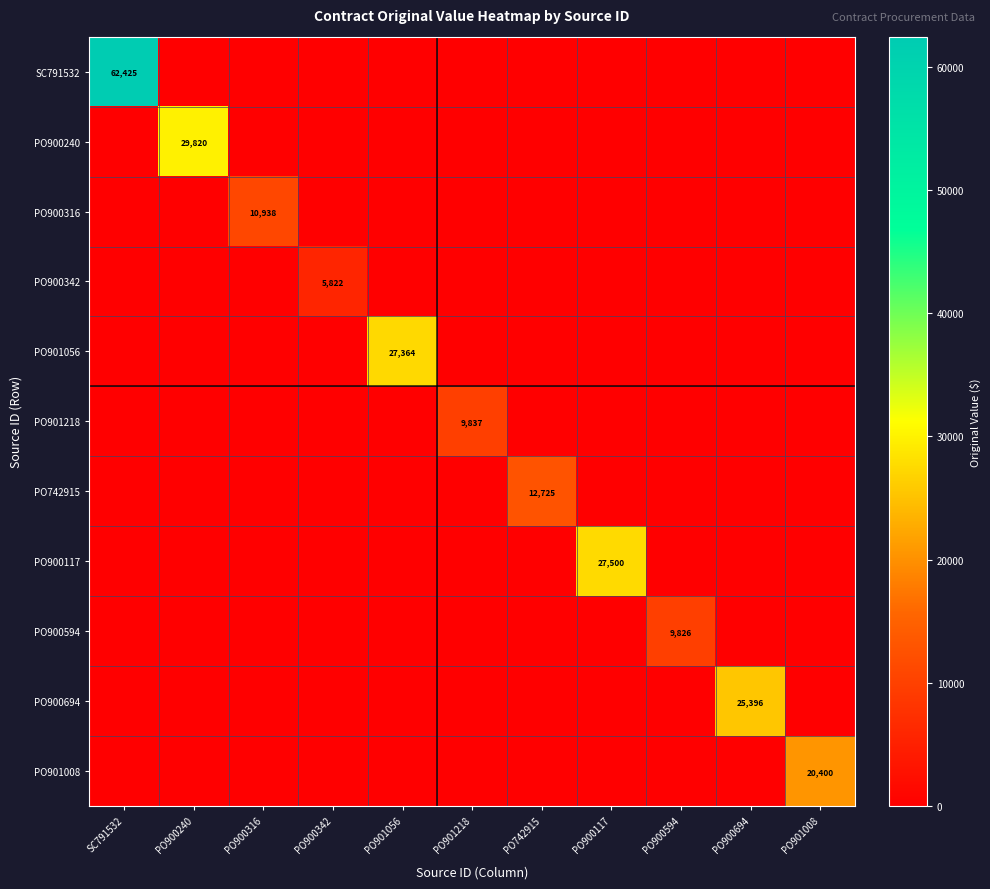

List the series in order of their peak value, lowest first.

PO900342, PO900594, PO901218, PO900316, PO742915, PO901008, PO900694, PO901056, PO900117, PO900240, SC791532